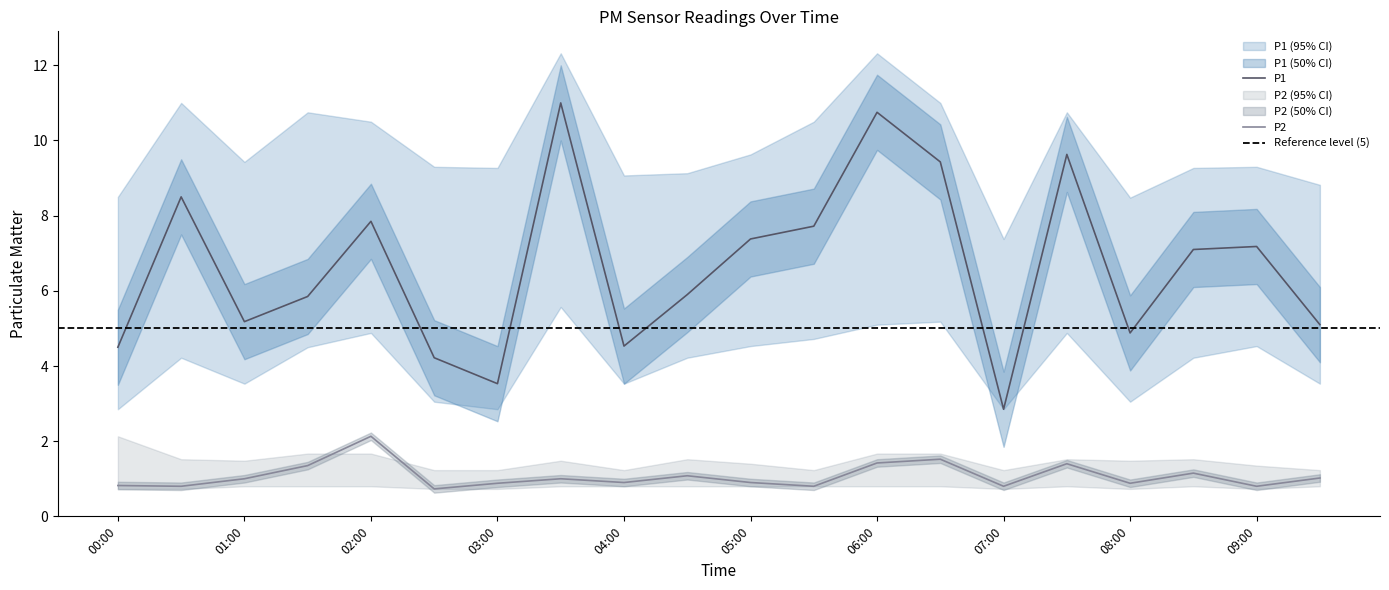

True or false: P1 and P2 cross at least once.

False